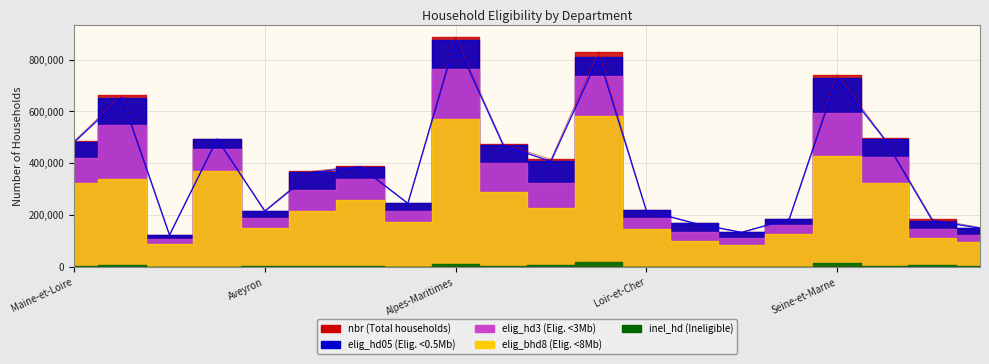

List the labels in order of nbr value, smallest first.

Ariège, Corse-du-Sud, Ardennes, Haute-Loire, Corrèze, Orne, Aveyron, Loir-et-Cher, Vosges, Ain, Loiret, Meurthe-et-Moselle, Loire, Maine-et-Loire, Vendée, Charente-Maritime, Essonne, Seine-et-Marne, Hérault, Alpes-Maritimes